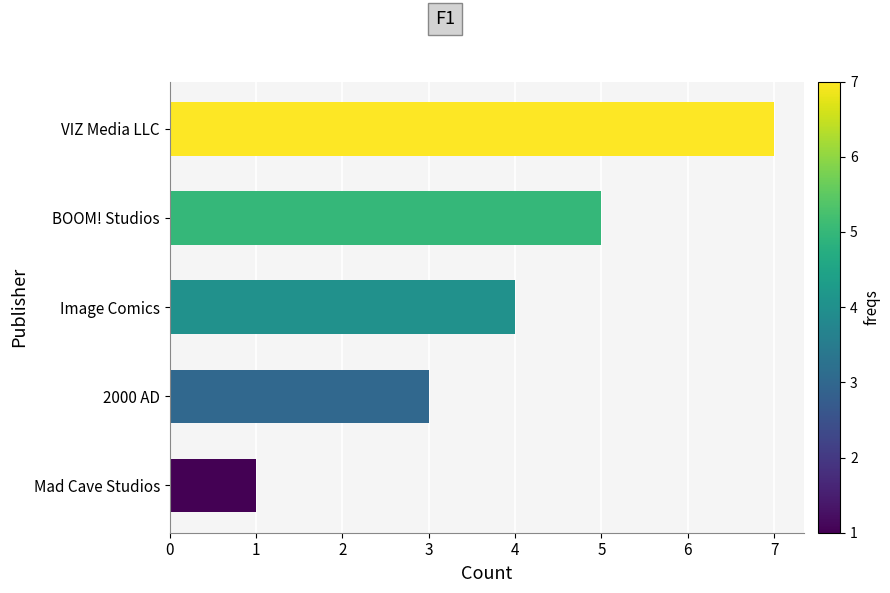

Rank the categories by value from highest to lowest.

VIZ Media LLC, BOOM! Studios, Image Comics, 2000 AD, Mad Cave Studios